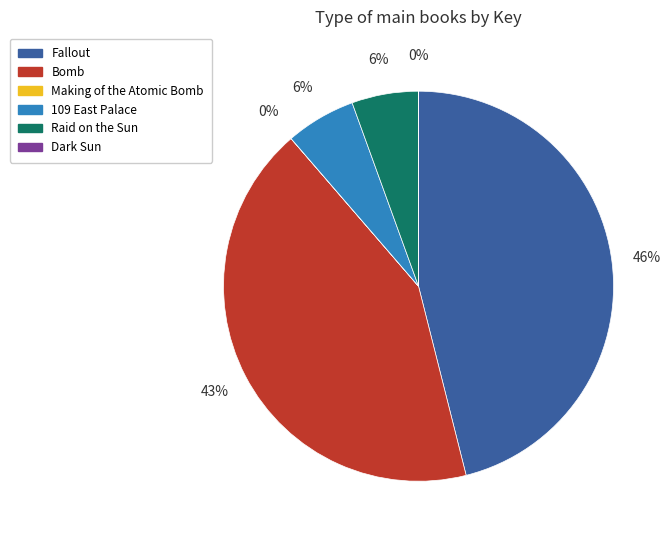

To the nearest percent, what is the difference between the Raid on the Sun and Bomb slice percentages?

37%